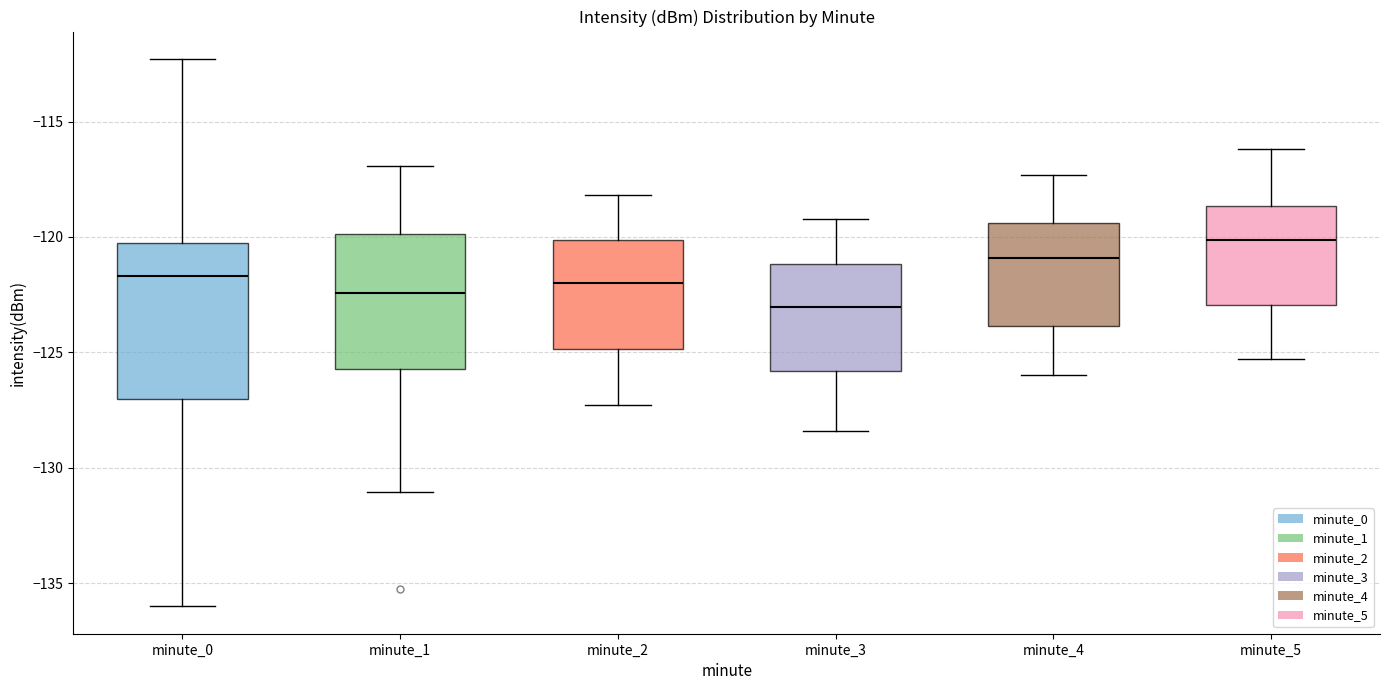

Where is the lower edge of the box for minute_3 on the y-axis? The values are not printed on the chart, so give them approximately, as read against the axis.

-126.0